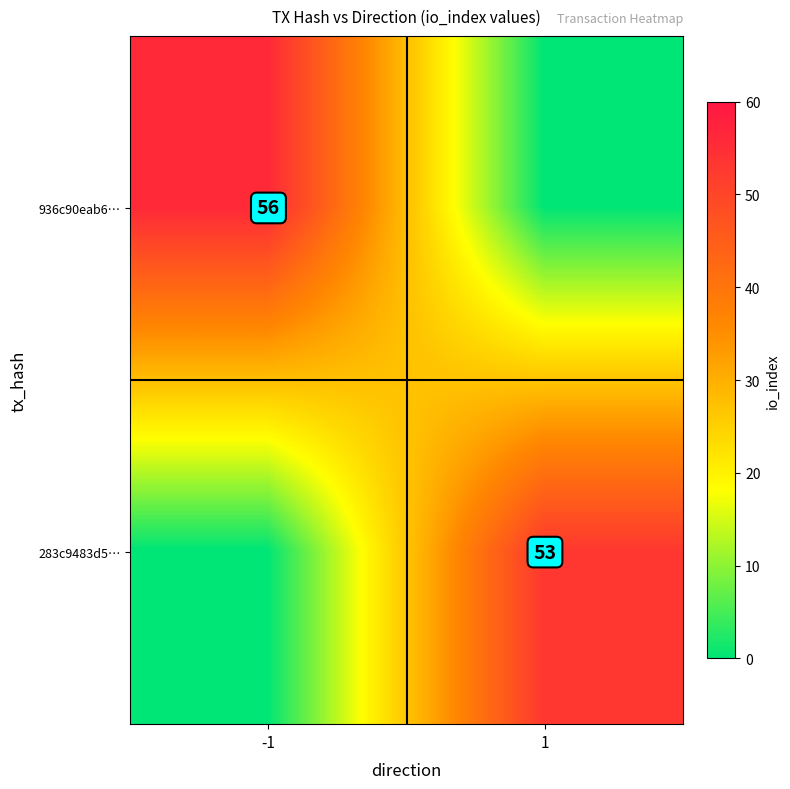

The value of 936c90eab6… at -1 is 29. True or false?

False